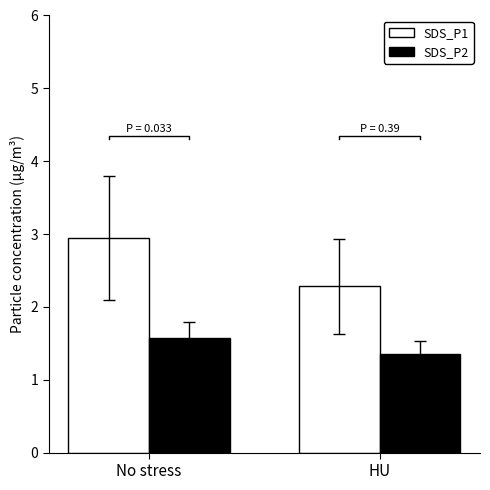

What is the difference between the maximum and minimum values in the SDS_P2 series?

0.2